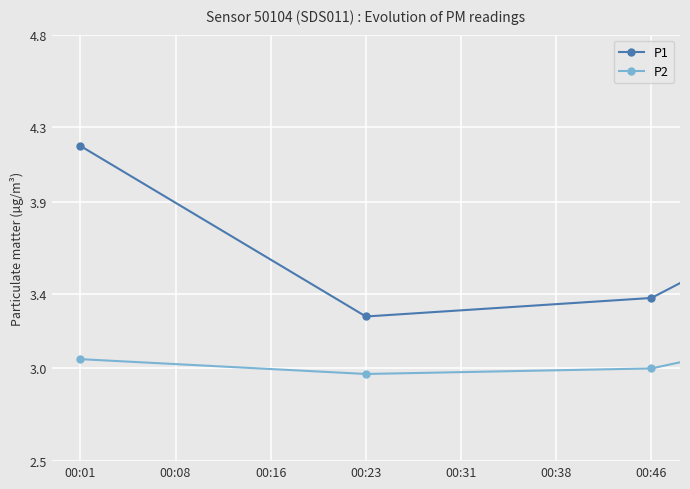

What is the difference between the maximum and minimum values in the P1 series?

0.9